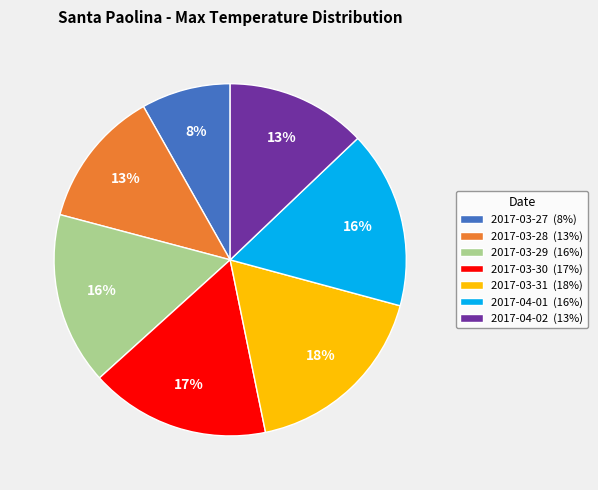

Which slice is the smallest?

2017-03-27